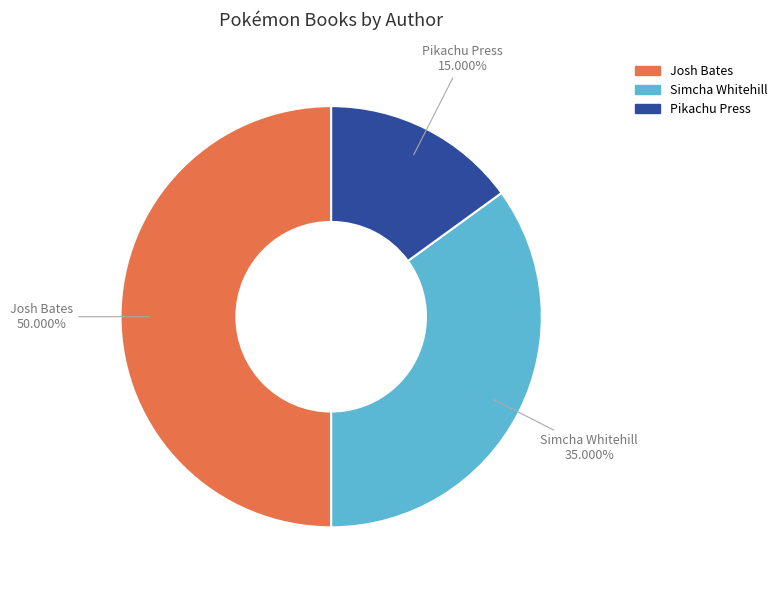

To the nearest percent, what is the combined percentage of Simcha Whitehill and Pikachu Press?

50%